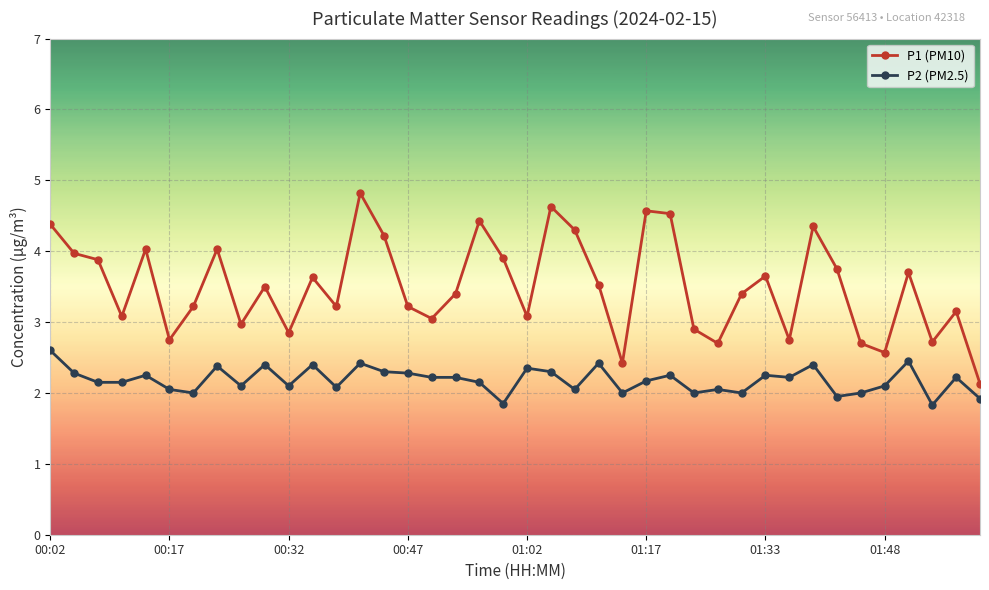

What is the sum of all P1 (PM10) values?

140.1